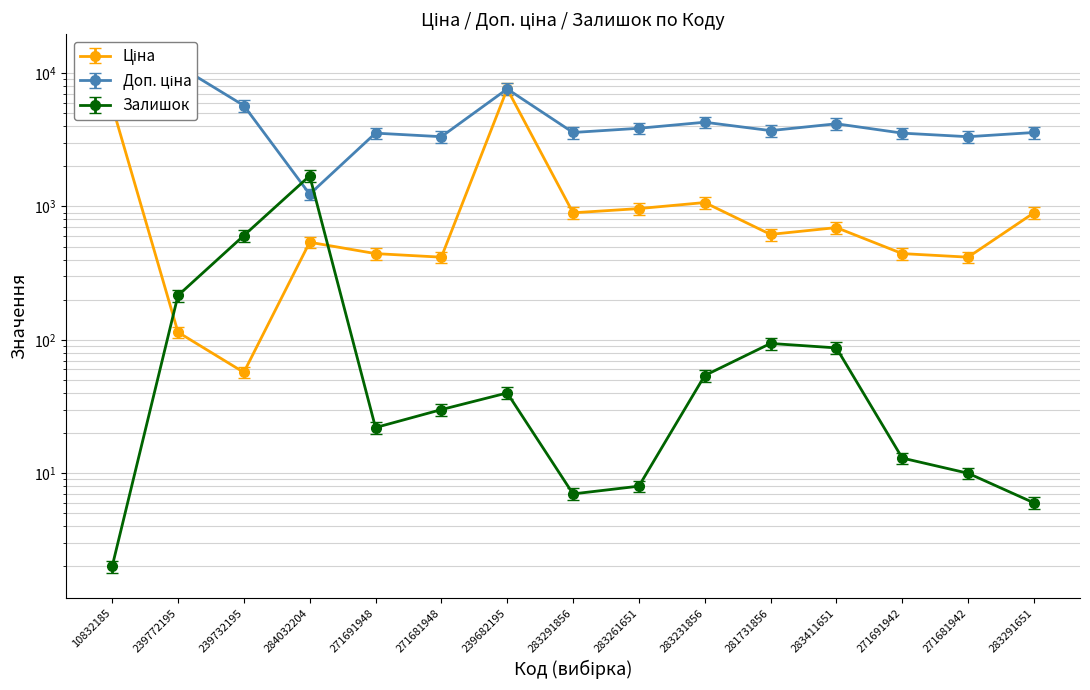

Reading left to right, what are all the values shown in this chart?

Ціна: 5673.8	114.1	57.0	539.0	443.1	416.6	7596.5	895.9	963.5	1069.8	617.0	694.3	443.1	416.6	895.9
Доп. ціна: 5106.4	10269.0	5134.5	1111.8	3190.5	2999.2	6836.9	3225.2	3468.6	3851.2	3331.7	3749.0	3190.5	2999.2	3225.2
Залишок: 1.8	193.5	544.5	1526.4	19.8	27.0	36.0	6.3	7.2	48.6	84.6	78.3	11.7	9.0	5.4